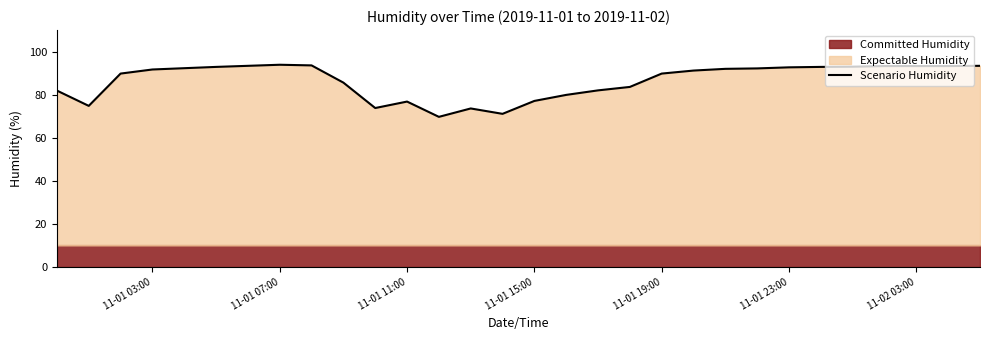

How many data points does each series have?

30